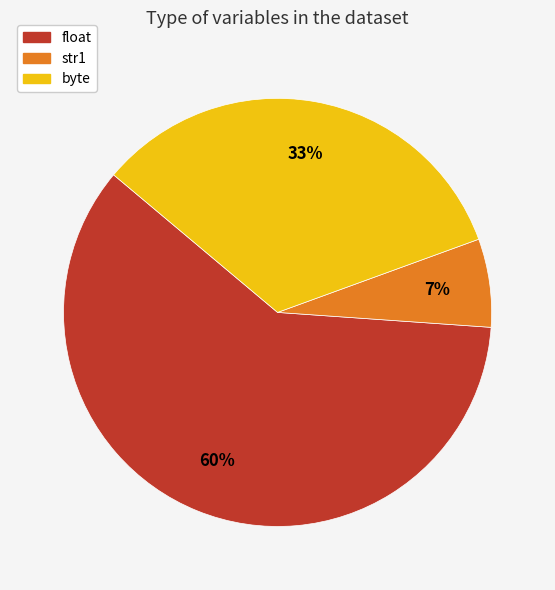

Does float represent more than half of the total?

Yes